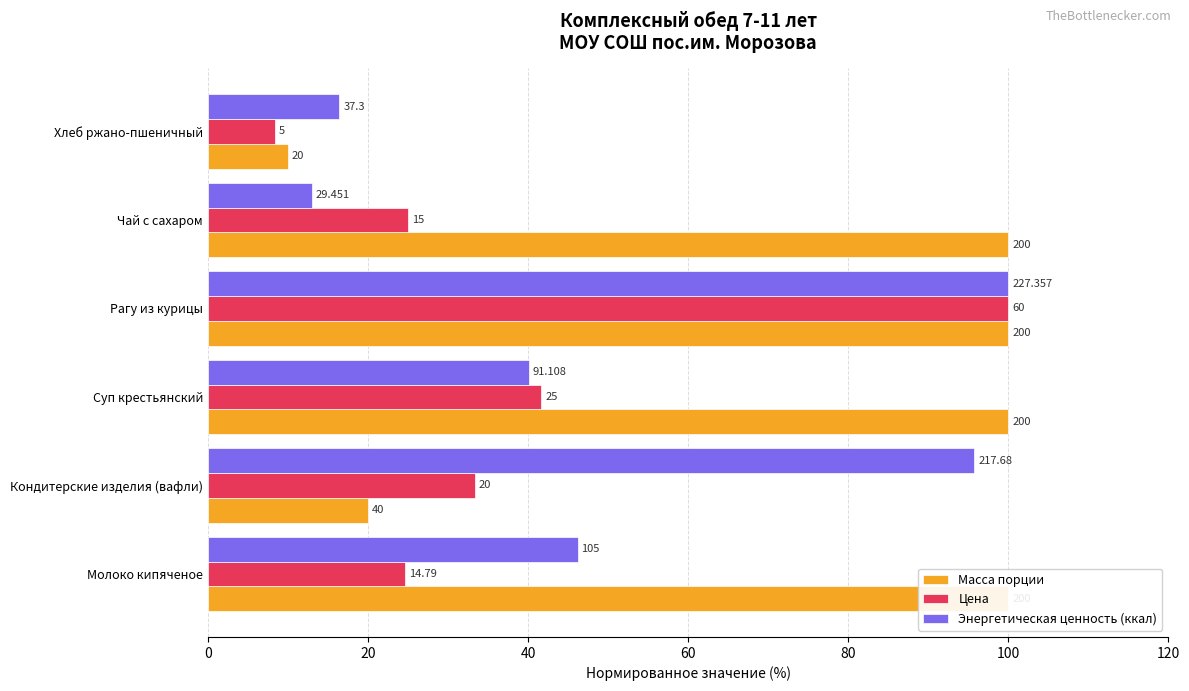

What are all the series names shown in the legend?

Масса порции, Цена, Энергетическая ценность (ккал)